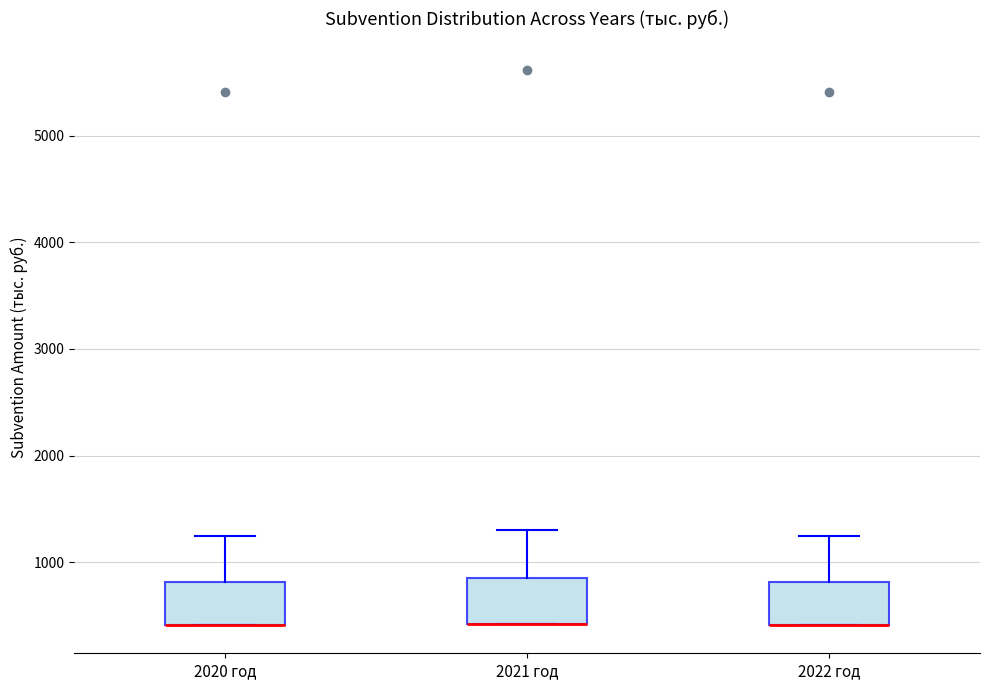

Reading left to right, transcribe this box plot: for each box, give where its median line is, the range the box spans, and where its two whiskers end, as read against the y-axis. The values are not printed on the chart, so give them approximately, as read against the axis.

2020 год: median 400 (drawn on the box's lower edge), box 400 to 800, whiskers 400 to 1200
2021 год: median 400 (drawn on the box's lower edge), box 400 to 800, whiskers 400 to 1300
2022 год: median 400 (drawn on the box's lower edge), box 400 to 800, whiskers 400 to 1200